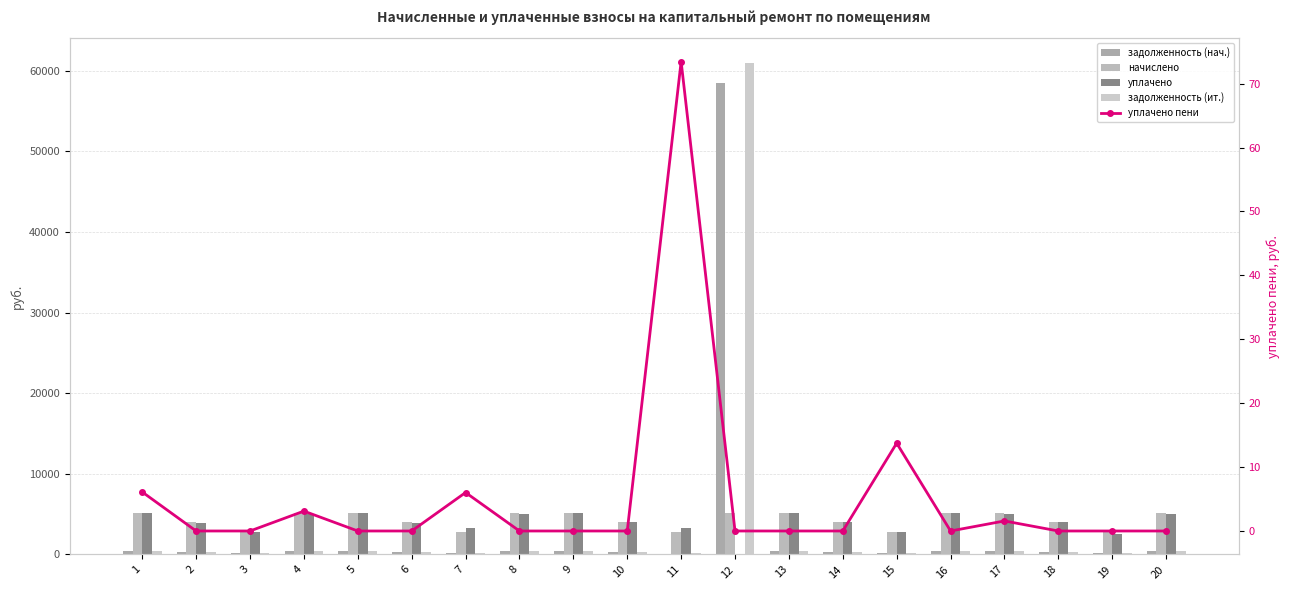

True or false: начислено has a value of 7049.1 at 14.

False